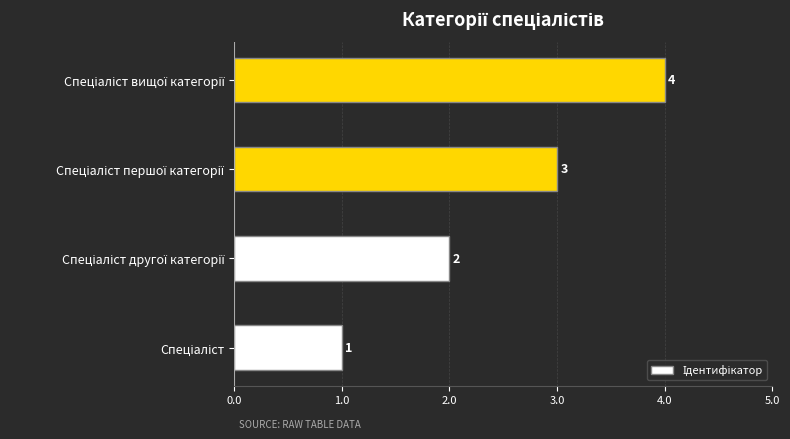

What is the difference between the maximum and second lowest values?

2